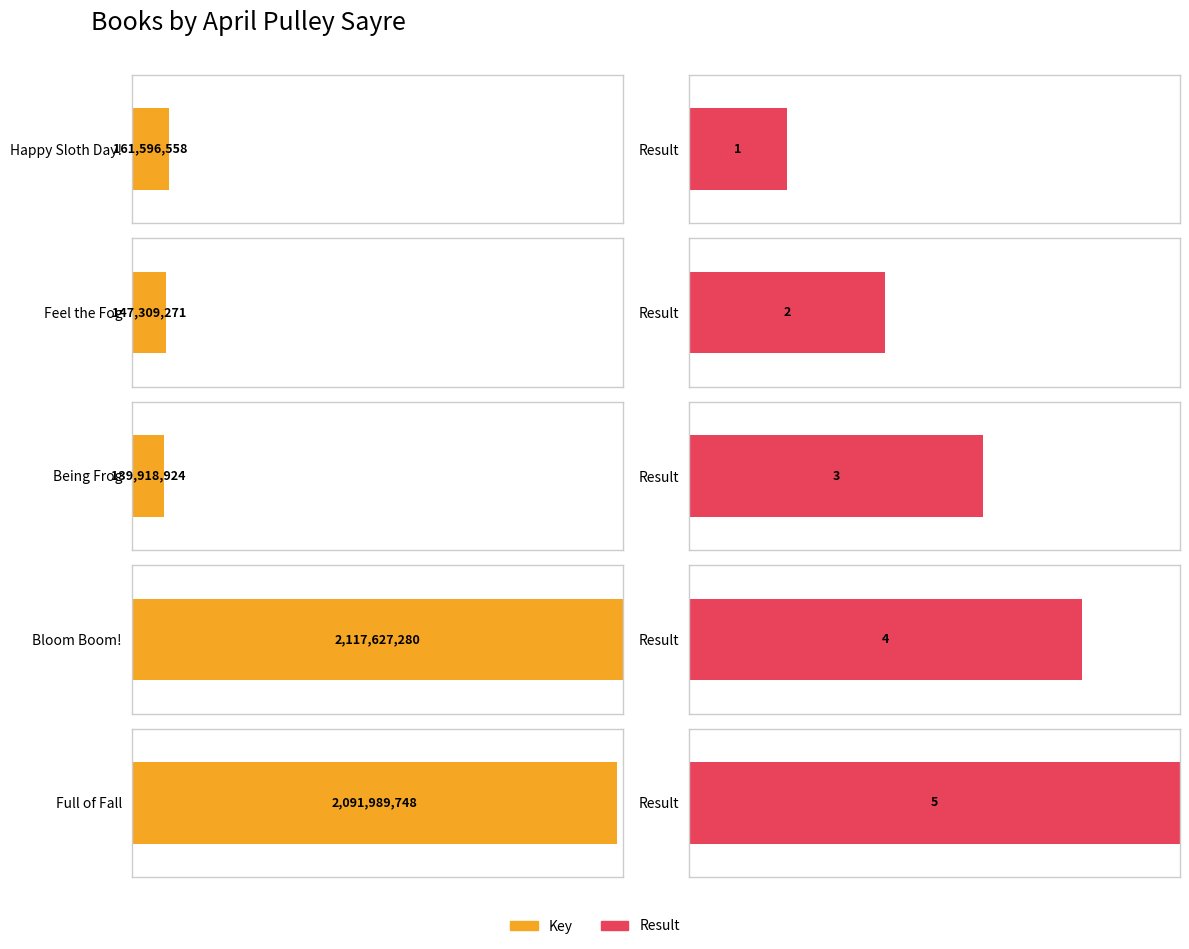

What is the maximum value shown in the chart?

2117627280